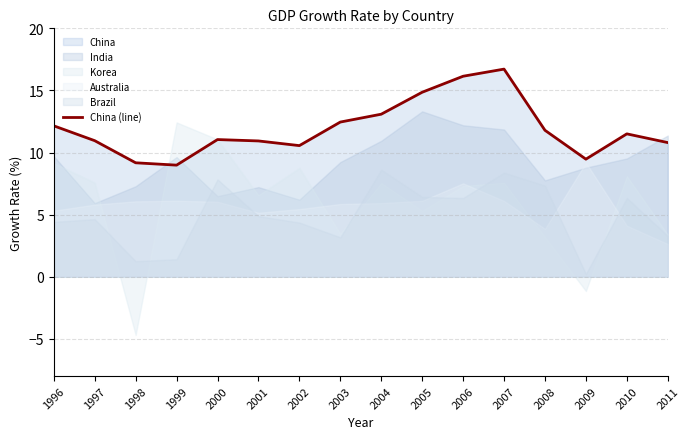

How many values exceed 11?

9